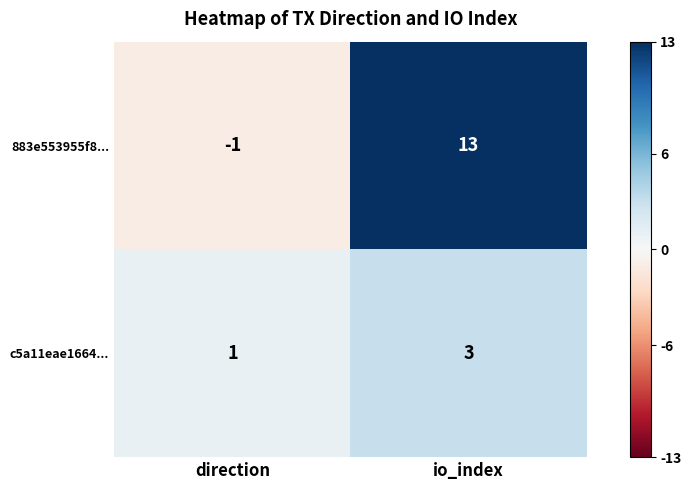

Rank the series by their average value, from lowest to highest.

c5a11eae1664..., 883e553955f8...